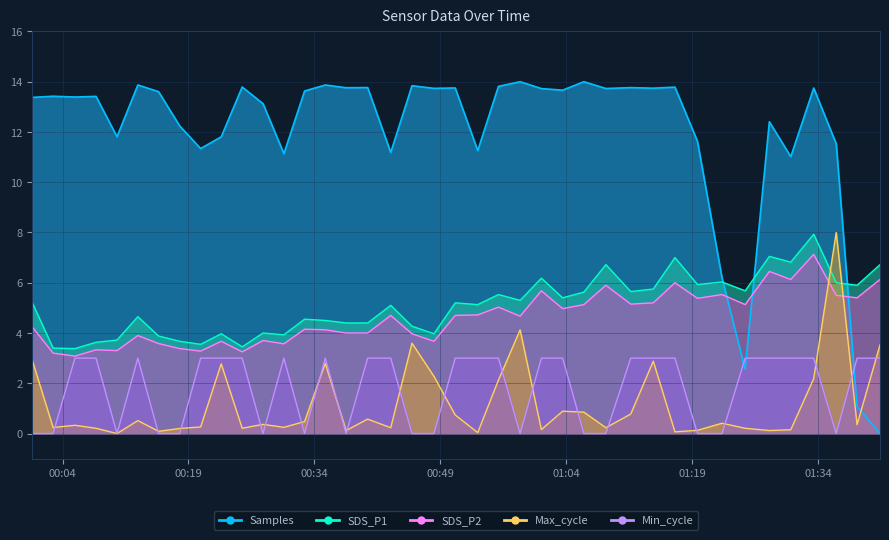

What are all the series names shown in the legend?

SDS_P1, SDS_P2, Min_cycle, Max_cycle, Samples